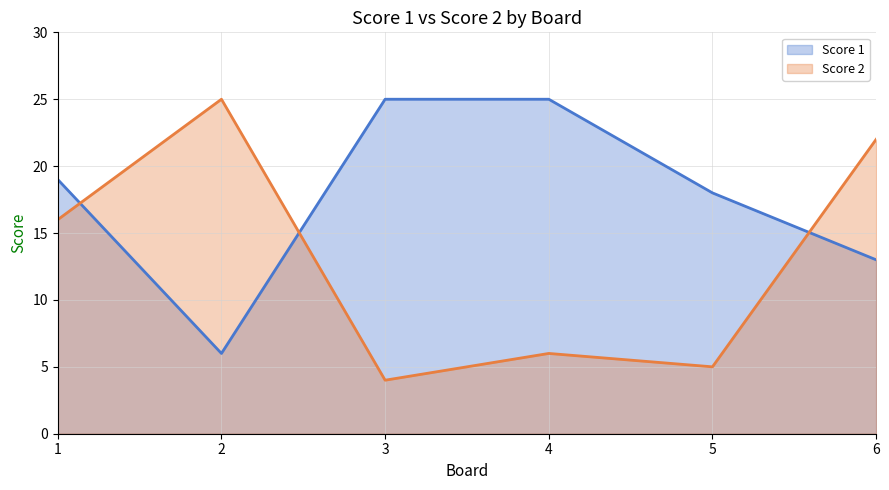

How many Score 1 values are between 13 and 25?

5